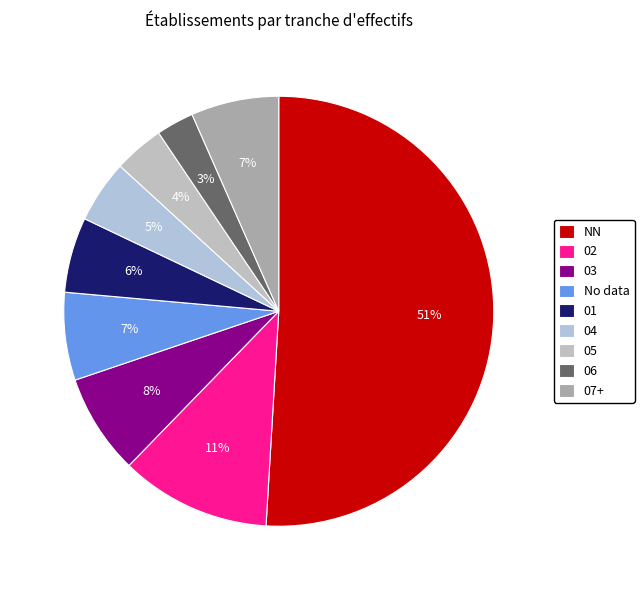

To the nearest percent, what is the average slice percentage?

11%